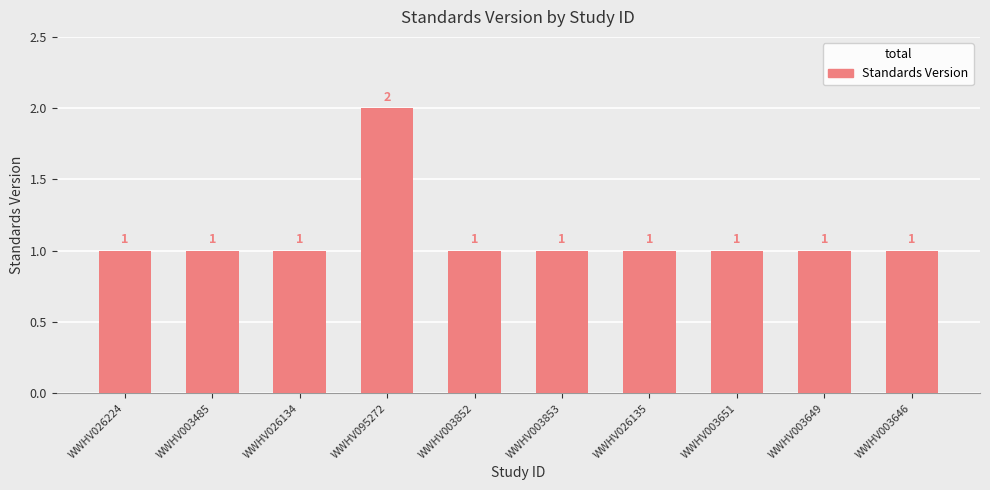

What is the difference between the maximum and minimum values?

1